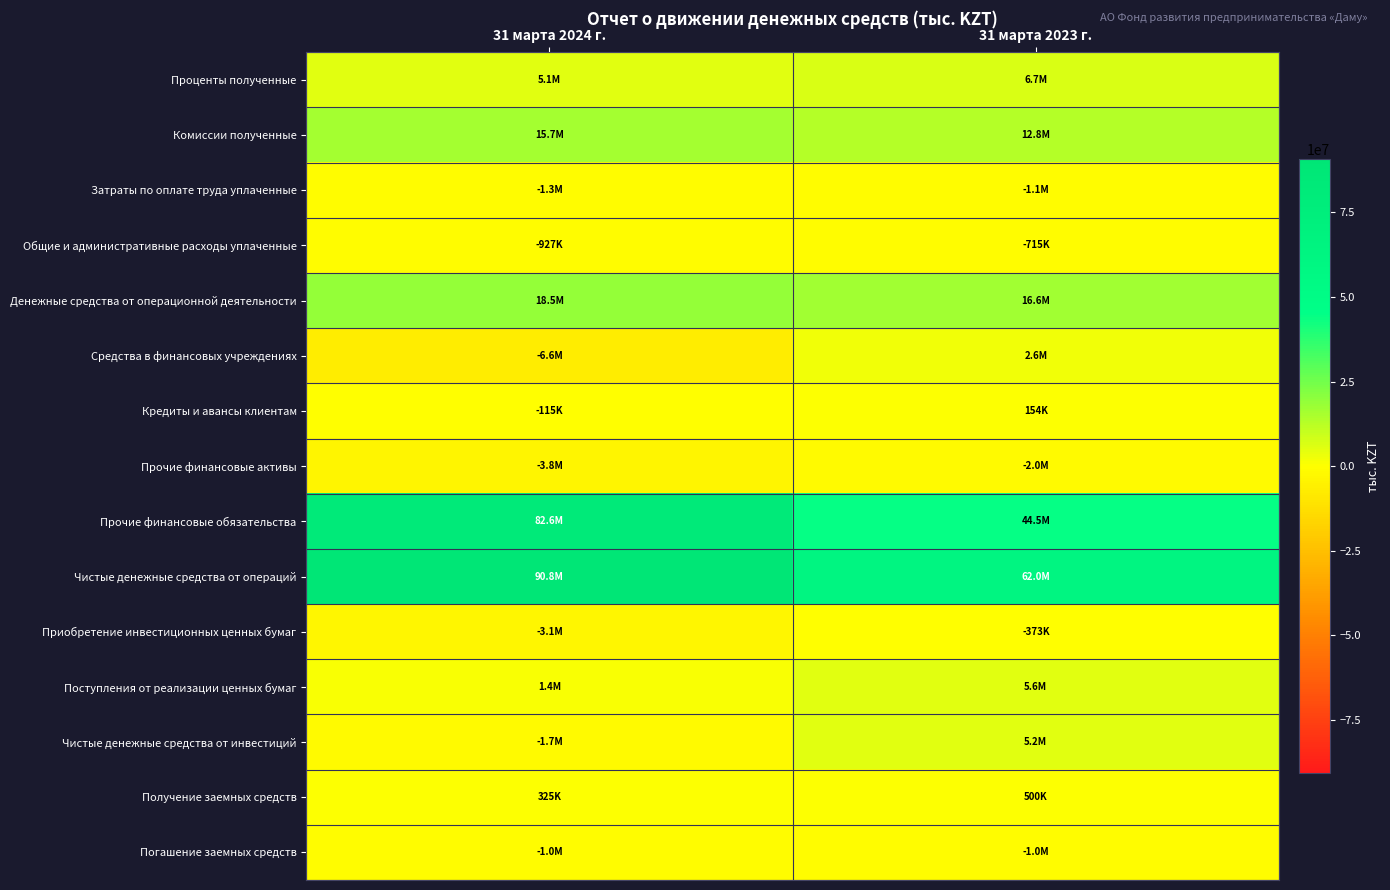

Reading left to right, extract all data points from this chart.

Проценты полученные: 31 марта 2024 г.=5080950	31 марта 2023 г.=6677638
Комиссии полученные: 31 марта 2024 г.=15651996	31 марта 2023 г.=12819177
Затраты по оплате труда уплаченные: 31 марта 2024 г.=-1298955	31 марта 2023 г.=-1093878
Общие и административные расходы уплаченные: 31 марта 2024 г.=-927400	31 марта 2023 г.=-714777
Денежные средства от операционной деятельности: 31 марта 2024 г.=18465815	31 марта 2023 г.=16562212
Средства в финансовых учреждениях: 31 марта 2024 г.=-6593866	31 марта 2023 г.=2643173
Кредиты и авансы клиентам: 31 марта 2024 г.=-114678	31 марта 2023 г.=153807
Прочие финансовые активы: 31 марта 2024 г.=-3786832	31 марта 2023 г.=-2004597
Прочие финансовые обязательства: 31 марта 2024 г.=82627572	31 марта 2023 г.=44546921
Чистые денежные средства от операций: 31 марта 2024 г.=90764615	31 марта 2023 г.=61965771
Приобретение инвестиционных ценных бумаг: 31 марта 2024 г.=-3075000	31 марта 2023 г.=-372800
Поступления от реализации ценных бумаг: 31 марта 2024 г.=1363816	31 марта 2023 г.=5590389
Чистые денежные средства от инвестиций: 31 марта 2024 г.=-1717652	31 марта 2023 г.=5206859
Получение заемных средств: 31 марта 2024 г.=325000	31 марта 2023 г.=500000
Погашение заемных средств: 31 марта 2024 г.=-1043001	31 марта 2023 г.=-1000079